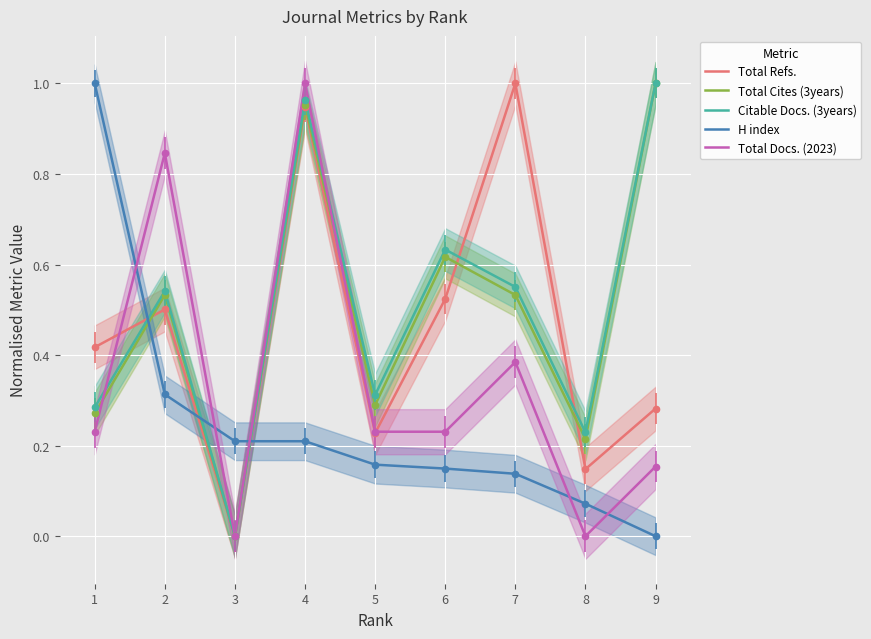

What is the highest value of the H index series?

1.0